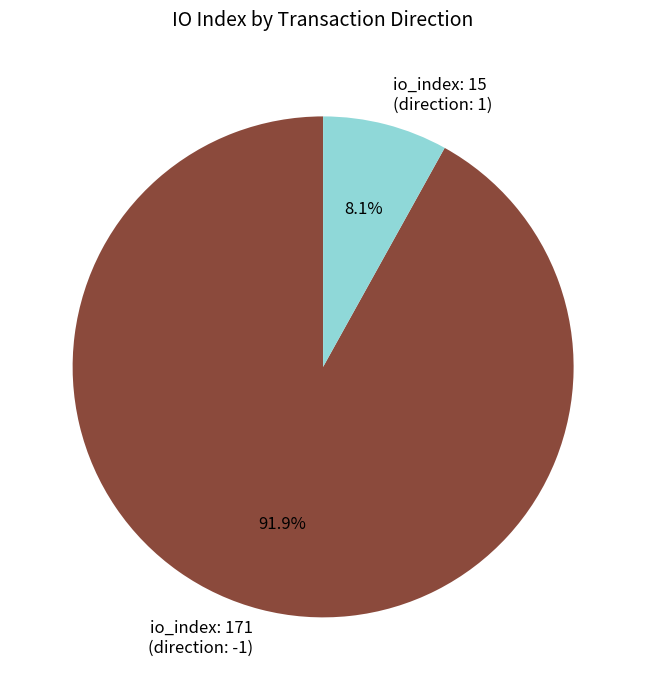

How many slices are in this pie chart?

2